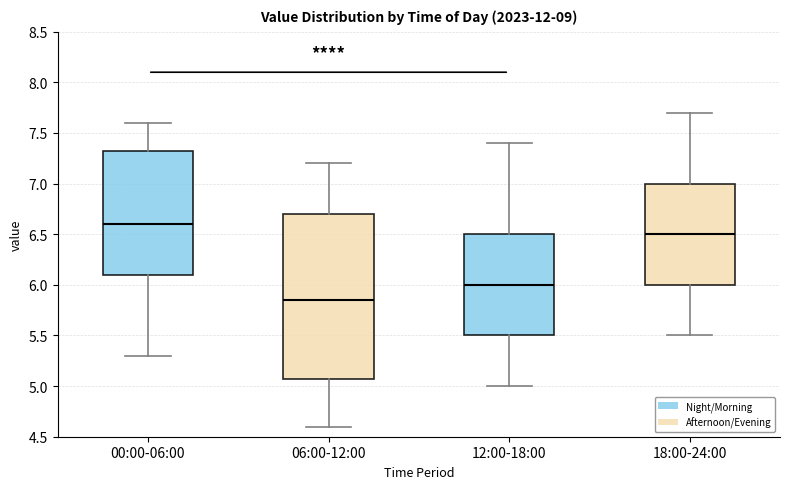

Reading left to right, read every box against the y-axis: the position of its median line, the range the box covers, and the ends of its whiskers. The values are not printed on the chart, so give them approximately, as read against the axis.

00:00-06:00: median 6.60, box 6.10 to 7.35, whiskers 5.30 to 7.60
06:00-12:00: median 5.85, box 5.10 to 6.70, whiskers 4.60 to 7.20
12:00-18:00: median 6.00, box 5.50 to 6.50, whiskers 5.00 to 7.40
18:00-24:00: median 6.50, box 6.00 to 7.00, whiskers 5.50 to 7.70